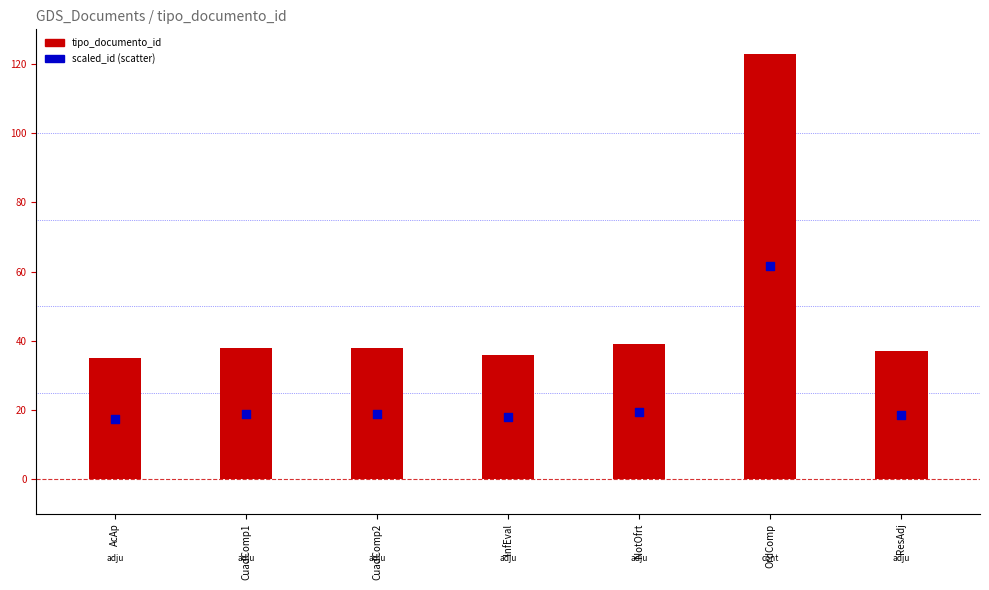

What is the total value across all series at OrdComp?

184.5